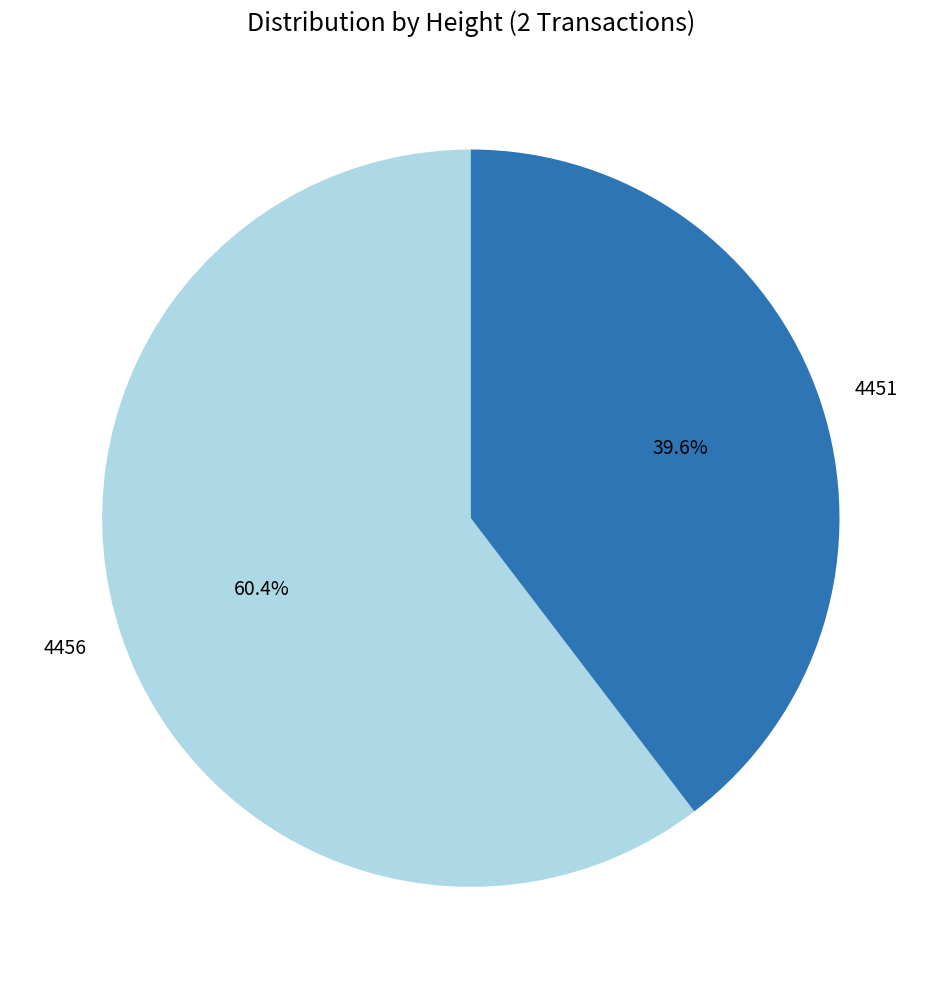

How many slices are in this pie chart?

2